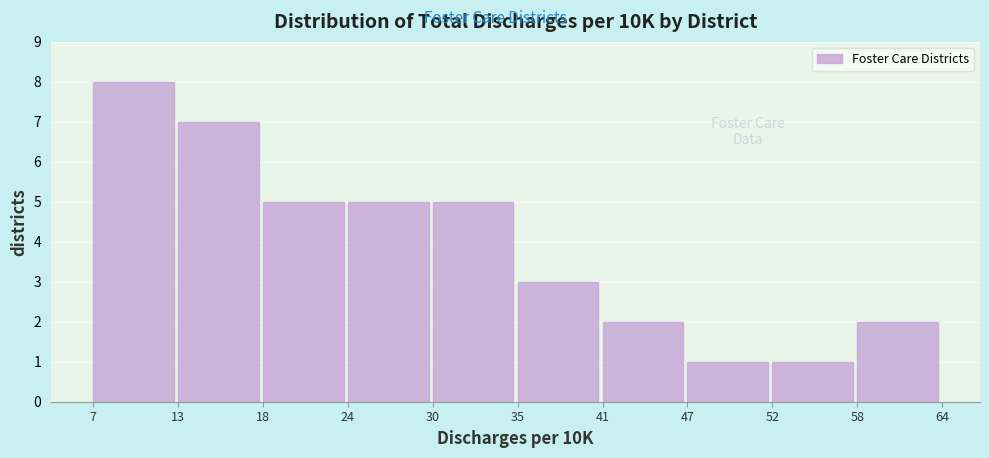

Over which range of the x-axis is the bar tallest?

7 to 13